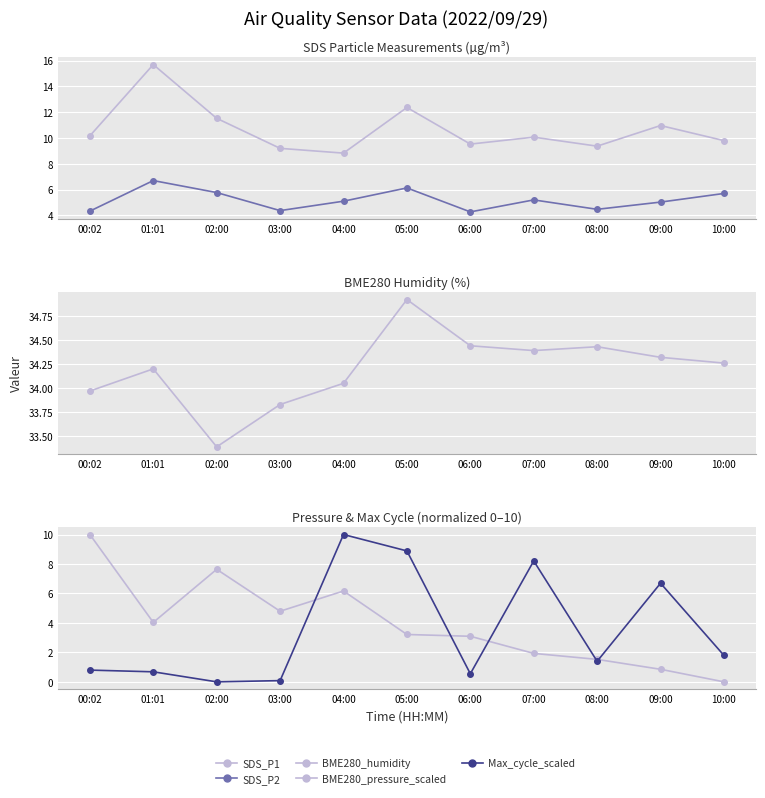

What is the difference between the maximum and minimum values in the BME280_pressure_scaled series?

10.0